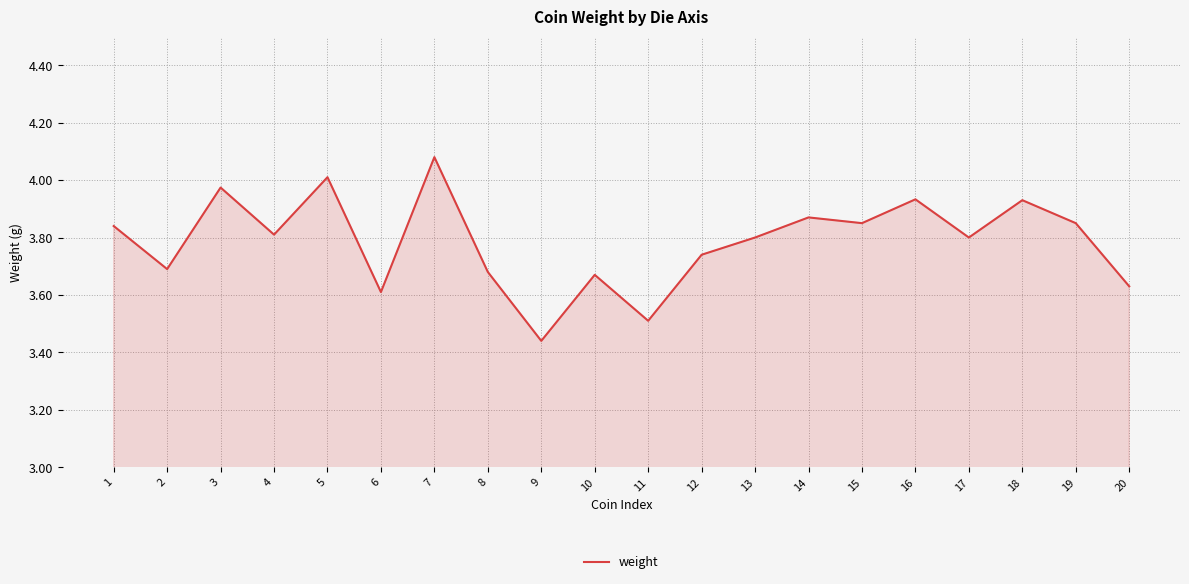

Where is the data nearest to the value 3?

9